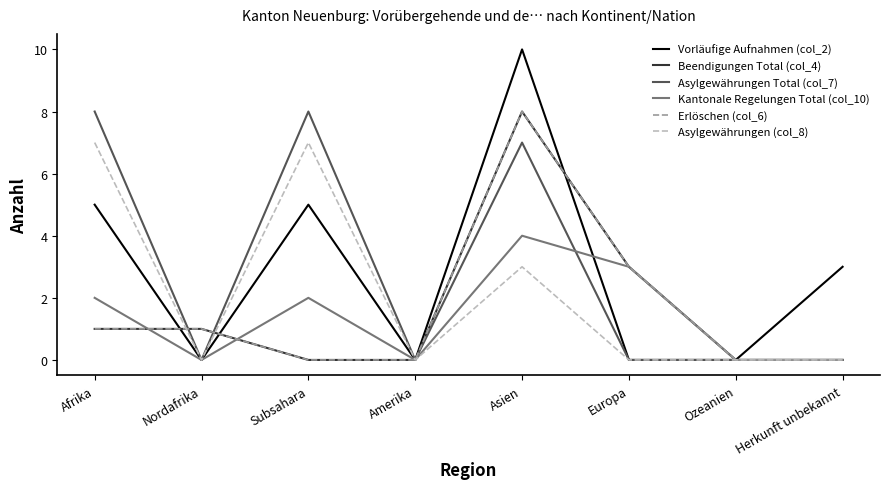

Does the chart have visible grid lines?

No